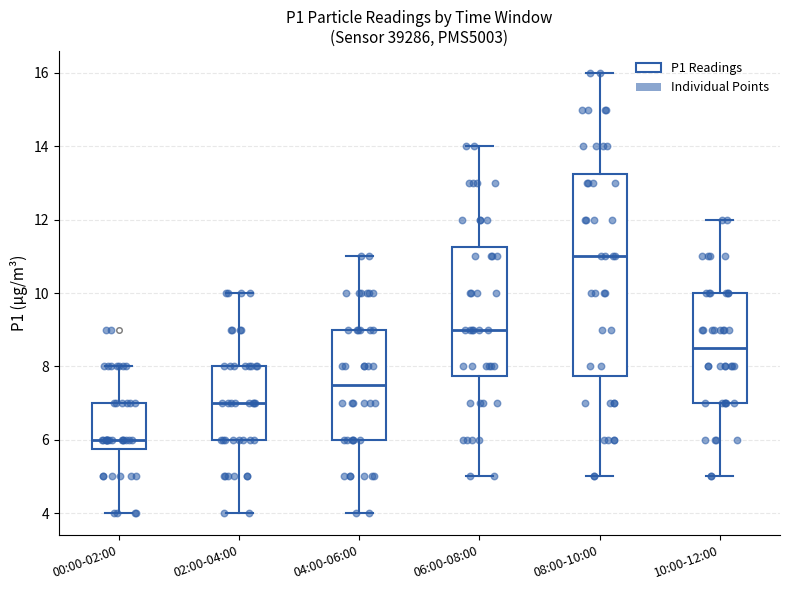

Which box is the tallest, from its lower edge to its upper edge?

08:00-10:00